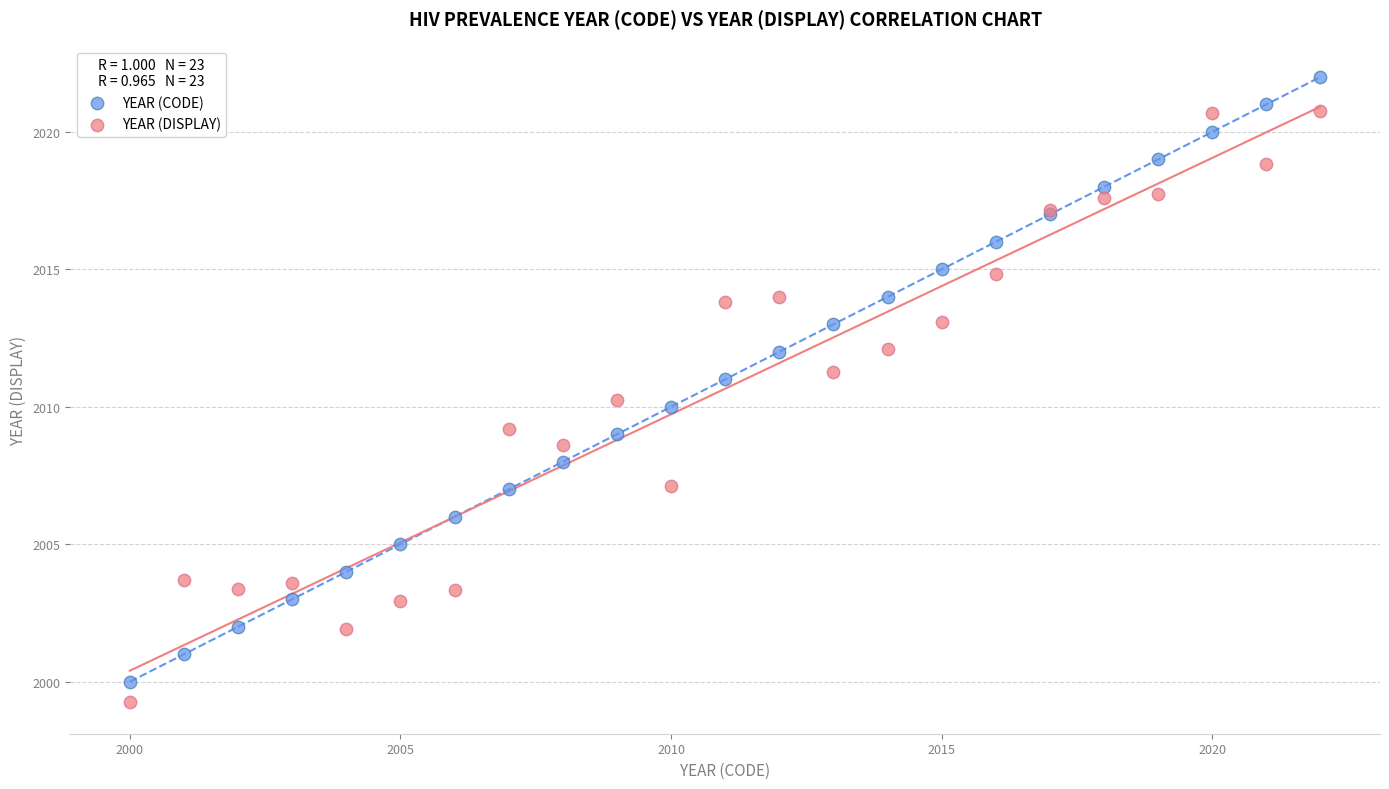

Which series reaches the maximum Y coordinate?

YEAR (CODE)